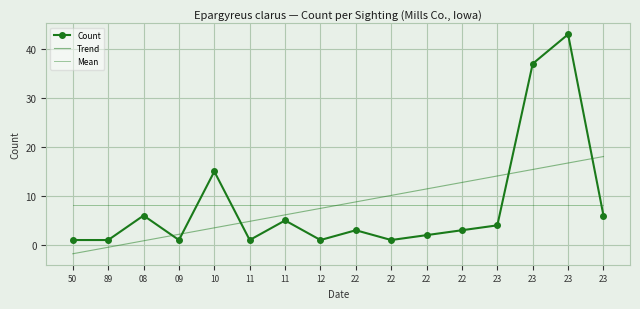

Which has a higher value, 08 or 10?

10